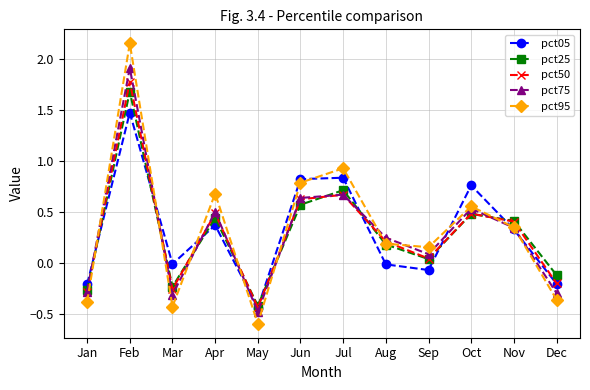

After their last crossing, which series has the higher values: pct50 or pct75?

pct50